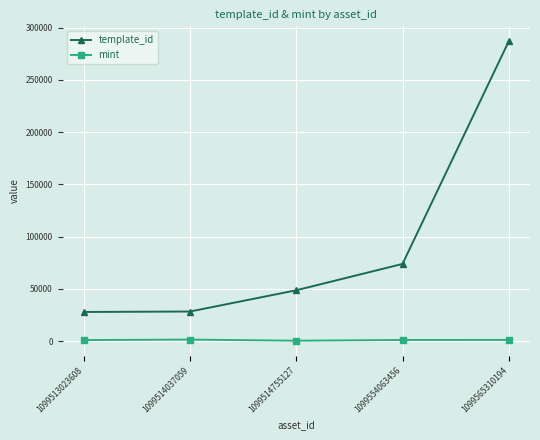

True or false: template_id has a value of 286919 at 1099565310194.

True